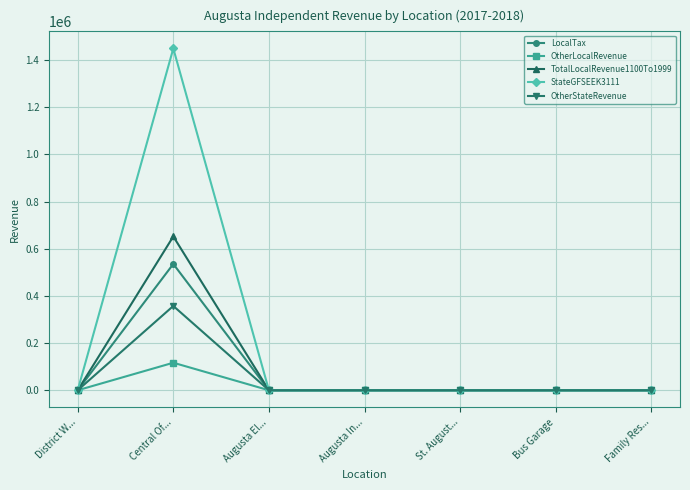

What is the label of the 2nd point from the right?

Bus Garage